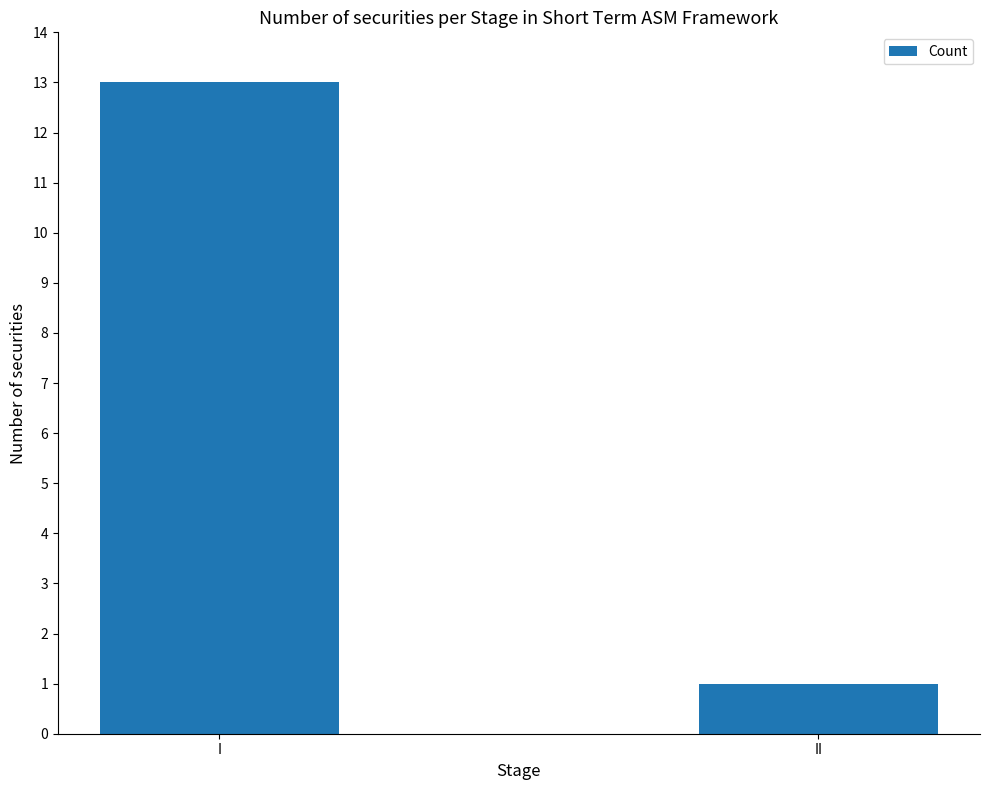

How many data points are less than 13?

1